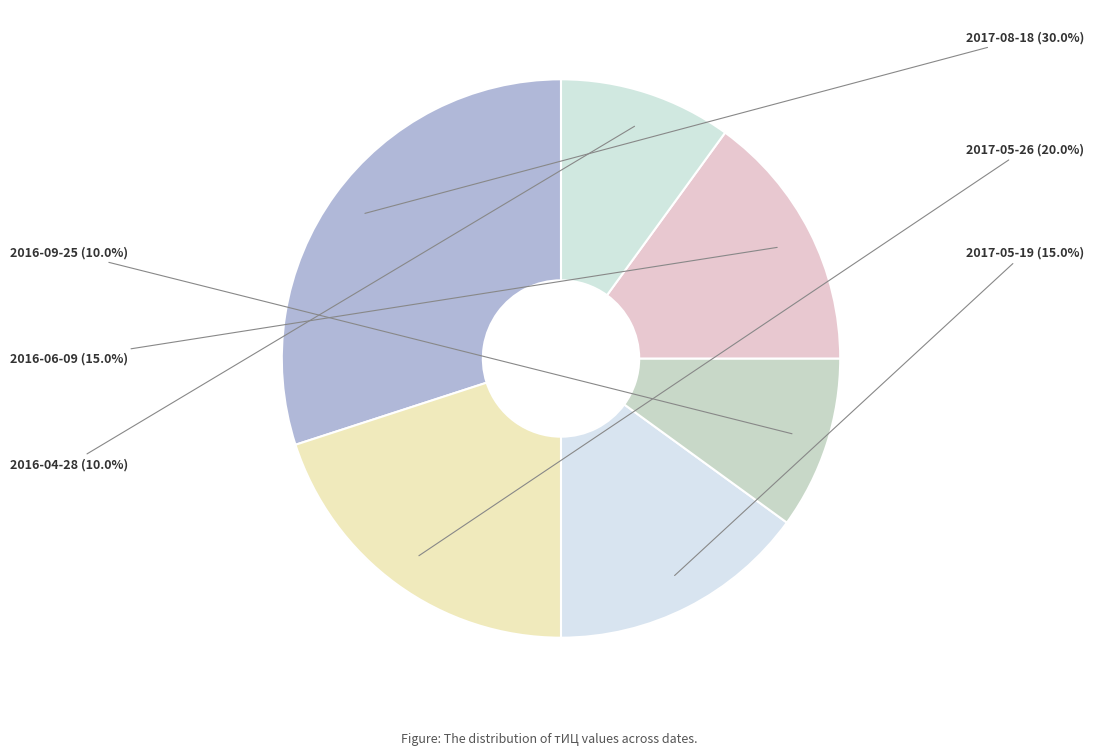

How many slices are in this pie chart?

6